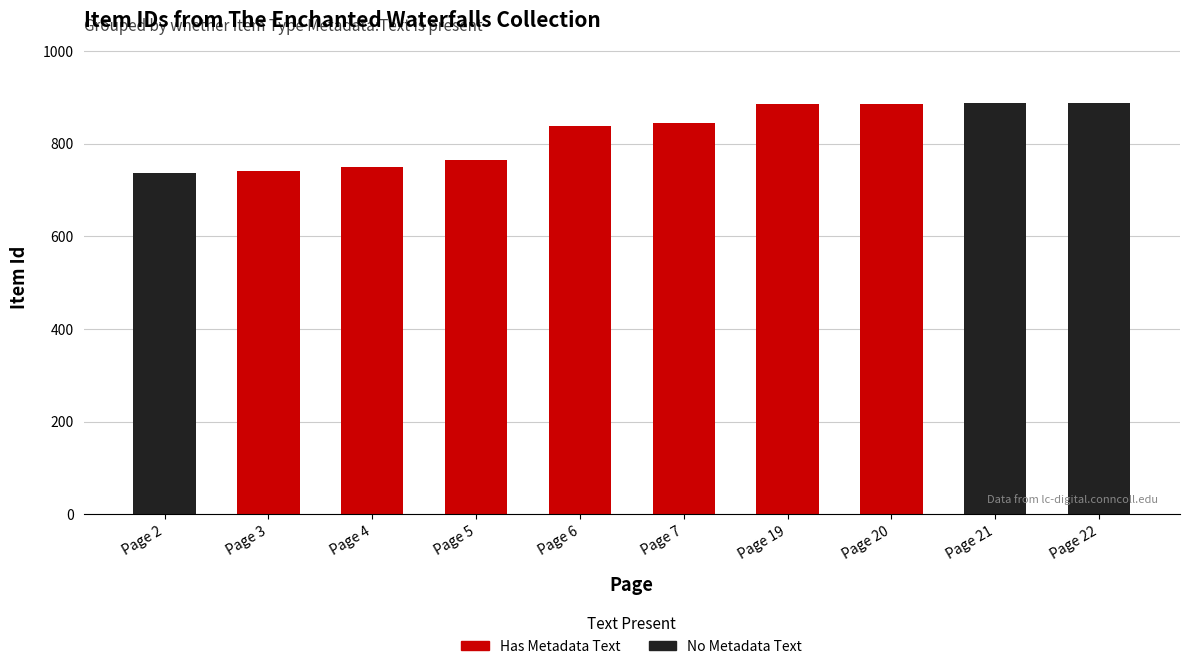

What is the total value across all series at Page 22?

889